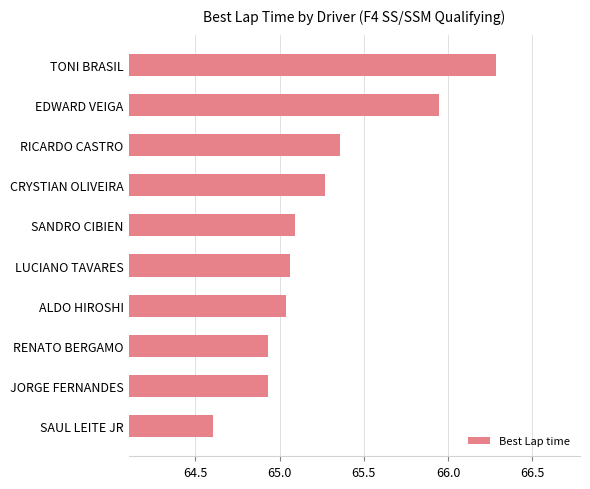

What is the minimum value shown in the chart?

64.6